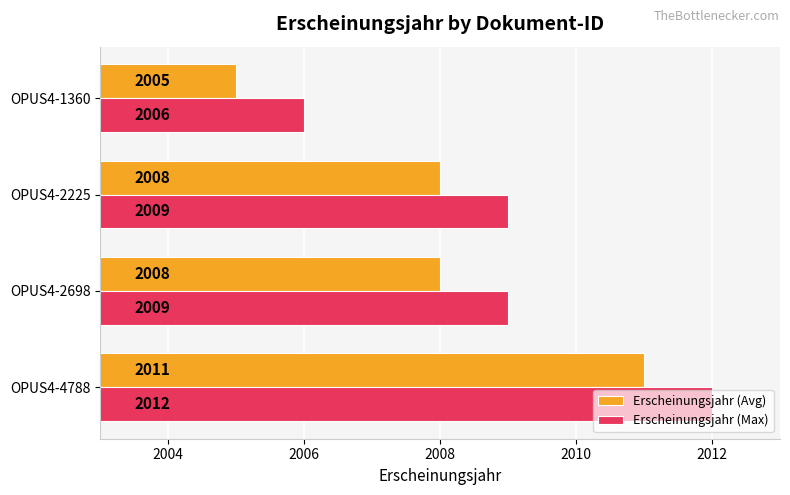

What is the average value of the Erscheinungsjahr (Avg) series?

2008